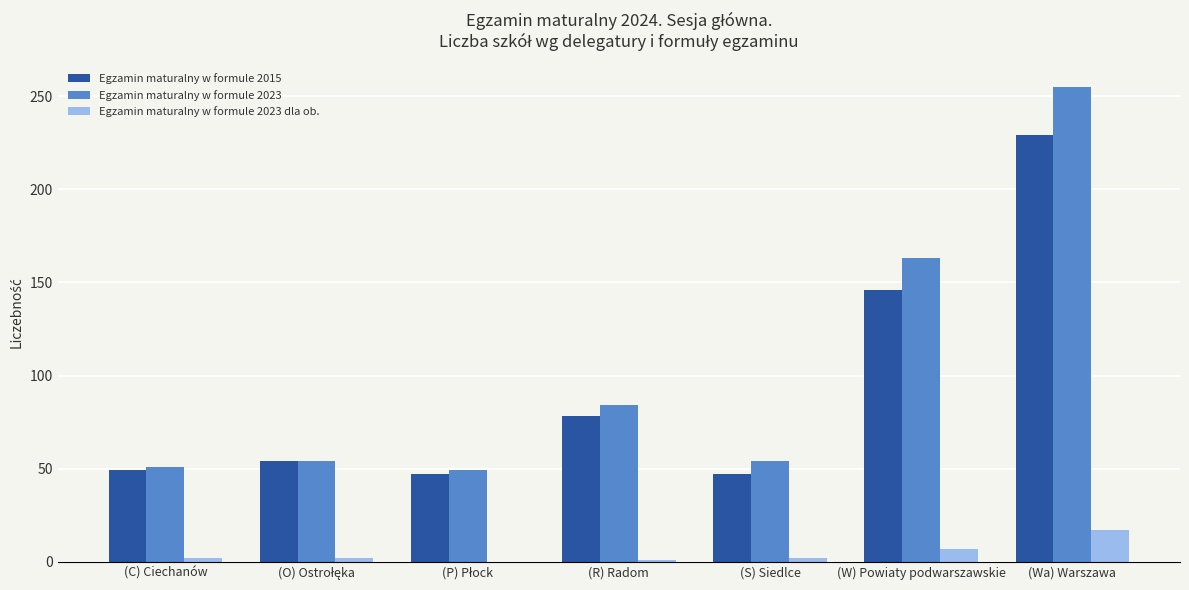

What is the sum of all Egzamin maturalny w formule 2015 values?

650